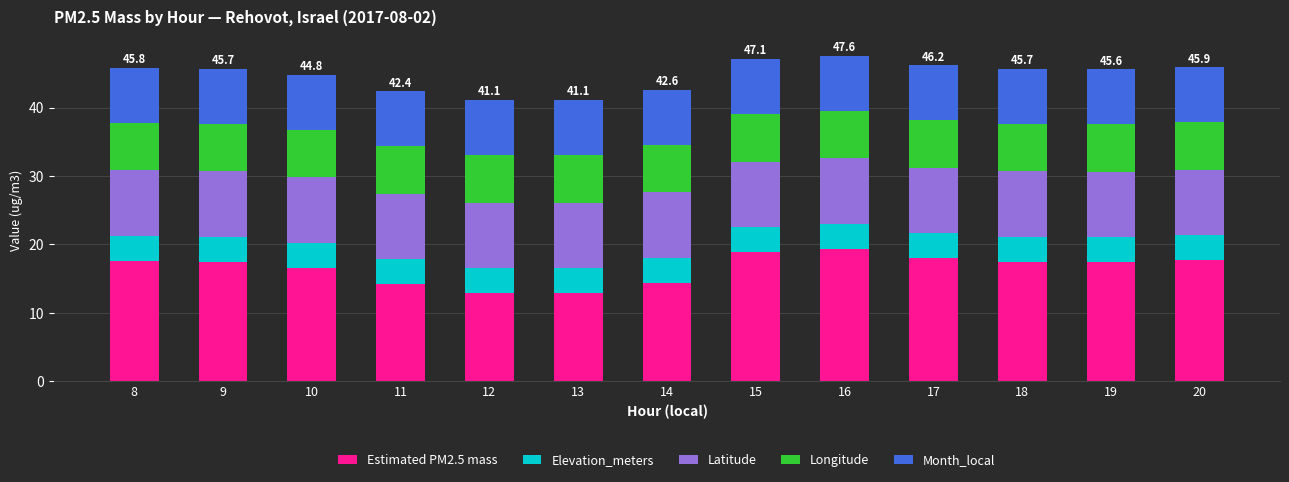

The Estimated PM2.5 mass series shows 14.4 at 14. True or false?

True